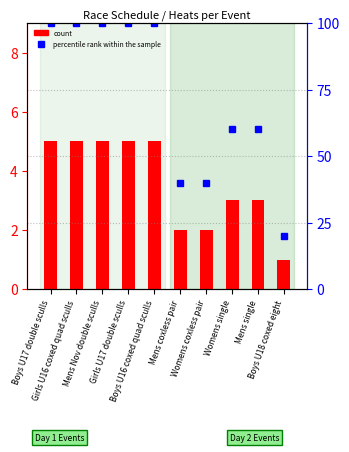

At how many categories does at least one series exceed 46?

7